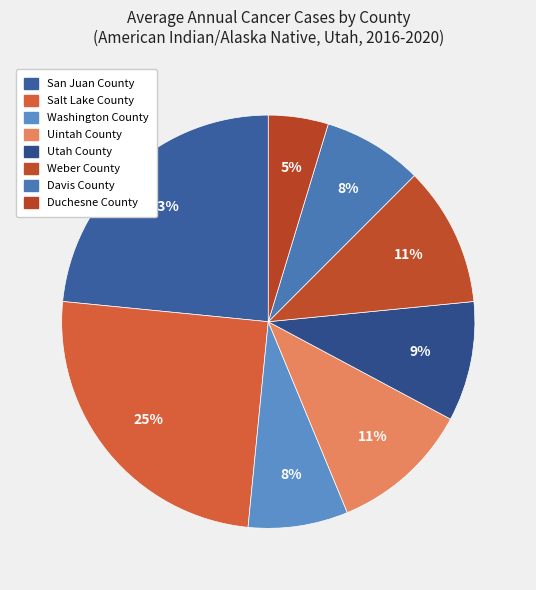

How much of the chart is everything except Uintah County?

89.1%